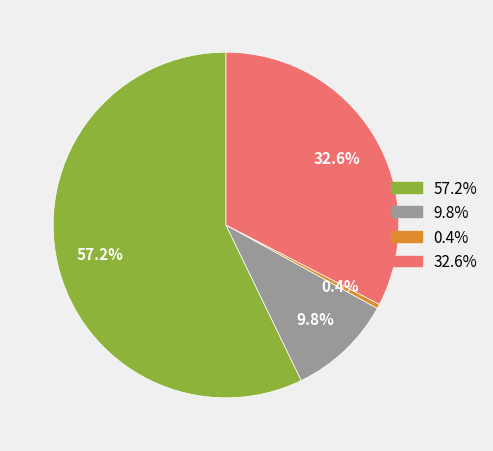

Is there any slice that represents more than half of the pie?

Yes